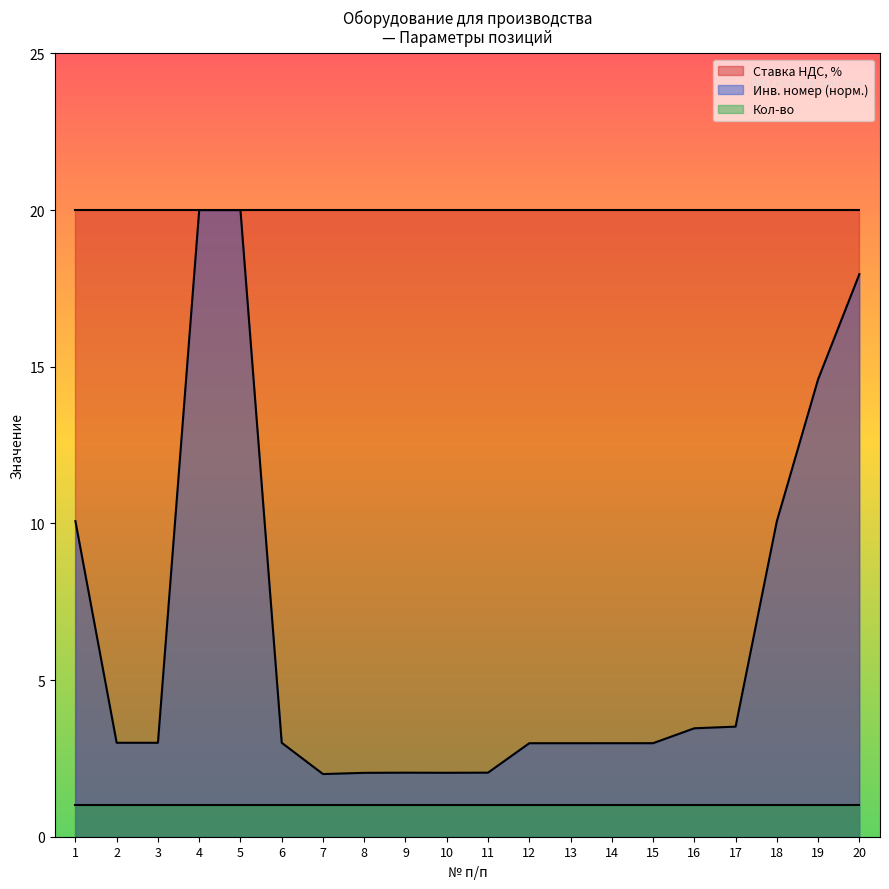

Rank the series by their average value, from highest to lowest.

Ставка НДС, %, Инв. номер (норм.), Кол-во